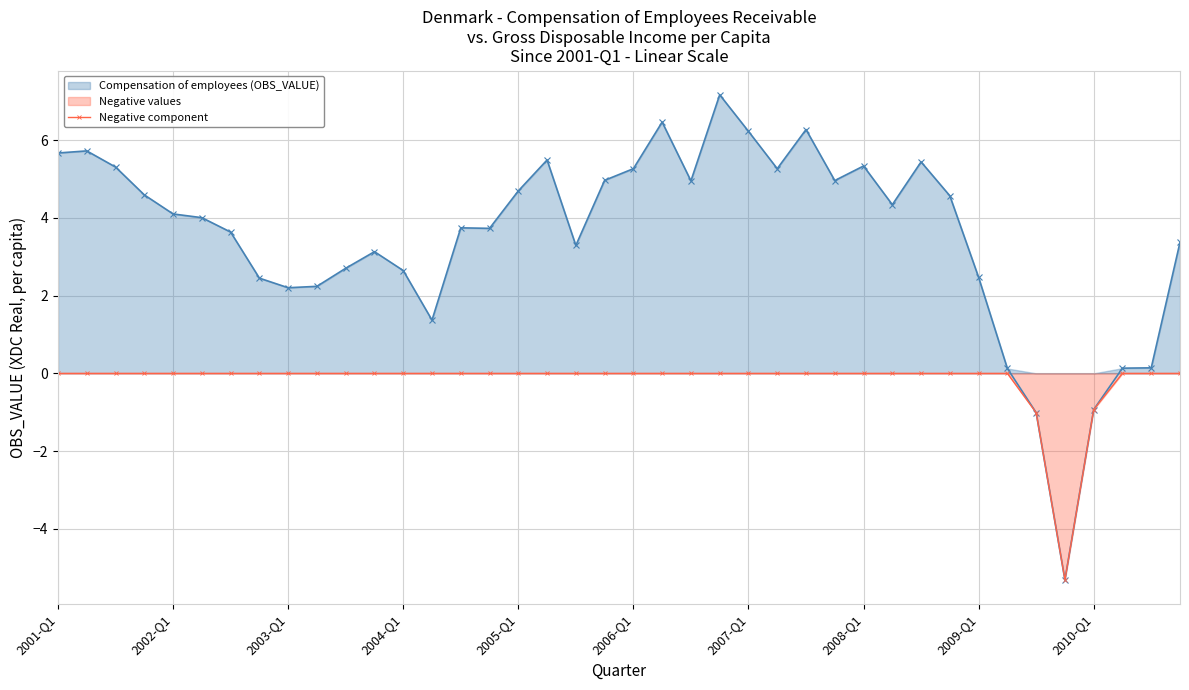

Between 25 and 38, which series saw the biggest shift?

Compensation of employees (OBS_VALUE)